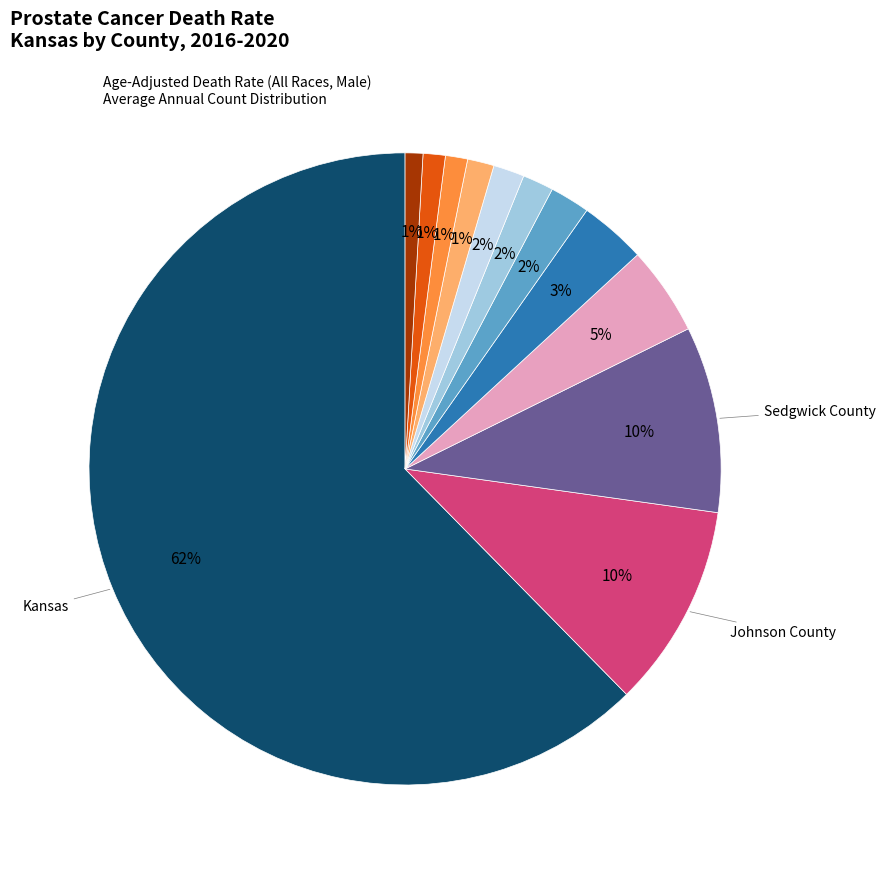

Does any single category account for the majority?

Yes